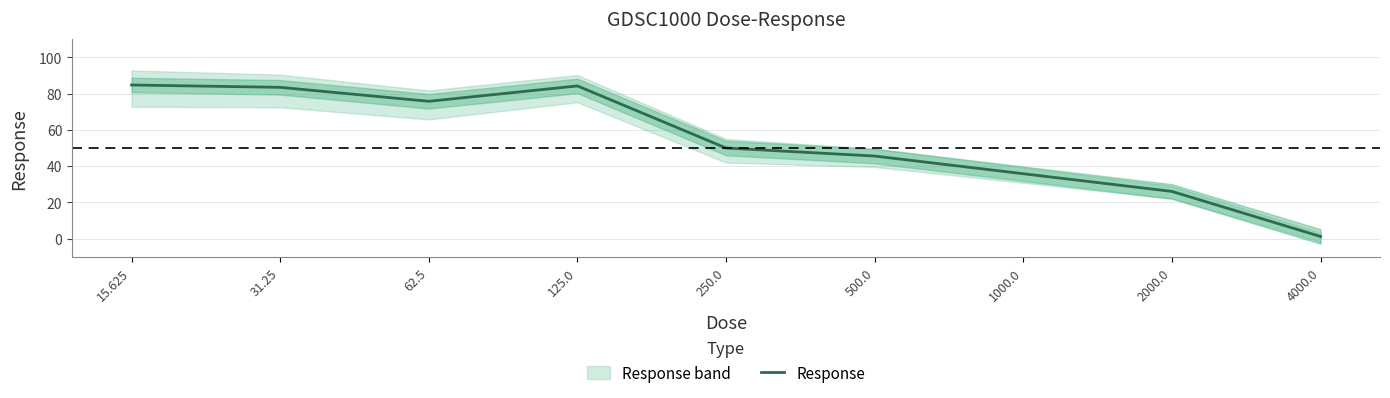

Is this an area chart (filled region under the line)?

No